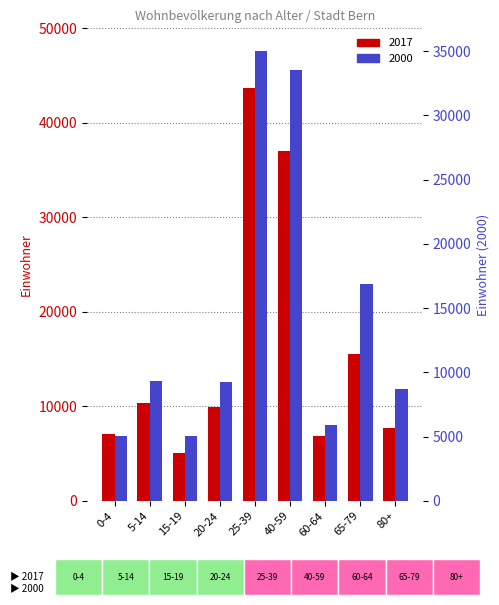

What is the sum of all 2017 values?

143388